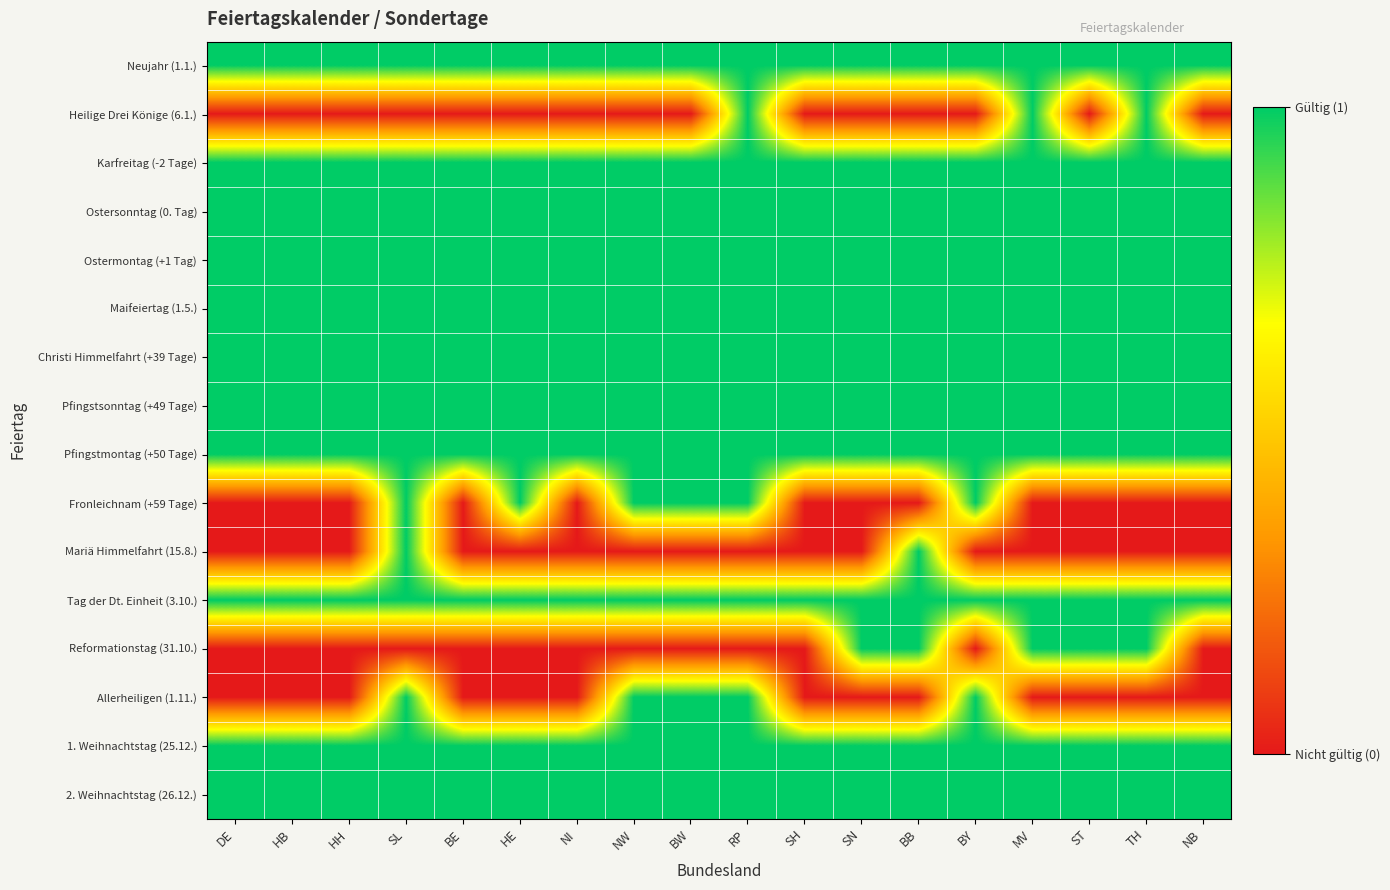

Reading right to left, list all the values displayed in this chart.

Neujahr (1.1.): NB=1	TH=1	ST=1	MV=1	BY=1	BB=1	SN=1	SH=1	RP=1	BW=1	NW=1	NI=1	HE=1	BE=1	SL=1	HH=1	HB=1	DE=1
Heilige Drei Könige (6.1.): NB=0	TH=1	ST=0	MV=1	BY=0	BB=0	SN=0	SH=0	RP=1	BW=0	NW=0	NI=0	HE=0	BE=0	SL=0	HH=0	HB=0	DE=0
Karfreitag (-2 Tage): NB=1	TH=1	ST=1	MV=1	BY=1	BB=1	SN=1	SH=1	RP=1	BW=1	NW=1	NI=1	HE=1	BE=1	SL=1	HH=1	HB=1	DE=1
Ostersonntag (0. Tag): NB=1	TH=1	ST=1	MV=1	BY=1	BB=1	SN=1	SH=1	RP=1	BW=1	NW=1	NI=1	HE=1	BE=1	SL=1	HH=1	HB=1	DE=1
Ostermontag (+1 Tag): NB=1	TH=1	ST=1	MV=1	BY=1	BB=1	SN=1	SH=1	RP=1	BW=1	NW=1	NI=1	HE=1	BE=1	SL=1	HH=1	HB=1	DE=1
Maifeiertag (1.5.): NB=1	TH=1	ST=1	MV=1	BY=1	BB=1	SN=1	SH=1	RP=1	BW=1	NW=1	NI=1	HE=1	BE=1	SL=1	HH=1	HB=1	DE=1
Christi Himmelfahrt (+39 Tage): NB=1	TH=1	ST=1	MV=1	BY=1	BB=1	SN=1	SH=1	RP=1	BW=1	NW=1	NI=1	HE=1	BE=1	SL=1	HH=1	HB=1	DE=1
Pfingstsonntag (+49 Tage): NB=1	TH=1	ST=1	MV=1	BY=1	BB=1	SN=1	SH=1	RP=1	BW=1	NW=1	NI=1	HE=1	BE=1	SL=1	HH=1	HB=1	DE=1
Pfingstmontag (+50 Tage): NB=1	TH=1	ST=1	MV=1	BY=1	BB=1	SN=1	SH=1	RP=1	BW=1	NW=1	NI=1	HE=1	BE=1	SL=1	HH=1	HB=1	DE=1
Fronleichnam (+59 Tage): NB=0	TH=0	ST=0	MV=0	BY=1	BB=0	SN=0	SH=0	RP=1	BW=1	NW=1	NI=0	HE=1	BE=0	SL=1	HH=0	HB=0	DE=0
Mariä Himmelfahrt (15.8.): NB=0	TH=0	ST=0	MV=0	BY=0	BB=1	SN=0	SH=0	RP=0	BW=0	NW=0	NI=0	HE=0	BE=0	SL=1	HH=0	HB=0	DE=0
Tag der Dt. Einheit (3.10.): NB=1	TH=1	ST=1	MV=1	BY=1	BB=1	SN=1	SH=1	RP=1	BW=1	NW=1	NI=1	HE=1	BE=1	SL=1	HH=1	HB=1	DE=1
Reformationstag (31.10.): NB=0	TH=1	ST=1	MV=1	BY=0	BB=1	SN=1	SH=0	RP=0	BW=0	NW=0	NI=0	HE=0	BE=0	SL=0	HH=0	HB=0	DE=0
Allerheiligen (1.11.): NB=0	TH=0	ST=0	MV=0	BY=1	BB=0	SN=0	SH=0	RP=1	BW=1	NW=1	NI=0	HE=0	BE=0	SL=1	HH=0	HB=0	DE=0
1. Weihnachtstag (25.12.): NB=1	TH=1	ST=1	MV=1	BY=1	BB=1	SN=1	SH=1	RP=1	BW=1	NW=1	NI=1	HE=1	BE=1	SL=1	HH=1	HB=1	DE=1
2. Weihnachtstag (26.12.): NB=1	TH=1	ST=1	MV=1	BY=1	BB=1	SN=1	SH=1	RP=1	BW=1	NW=1	NI=1	HE=1	BE=1	SL=1	HH=1	HB=1	DE=1